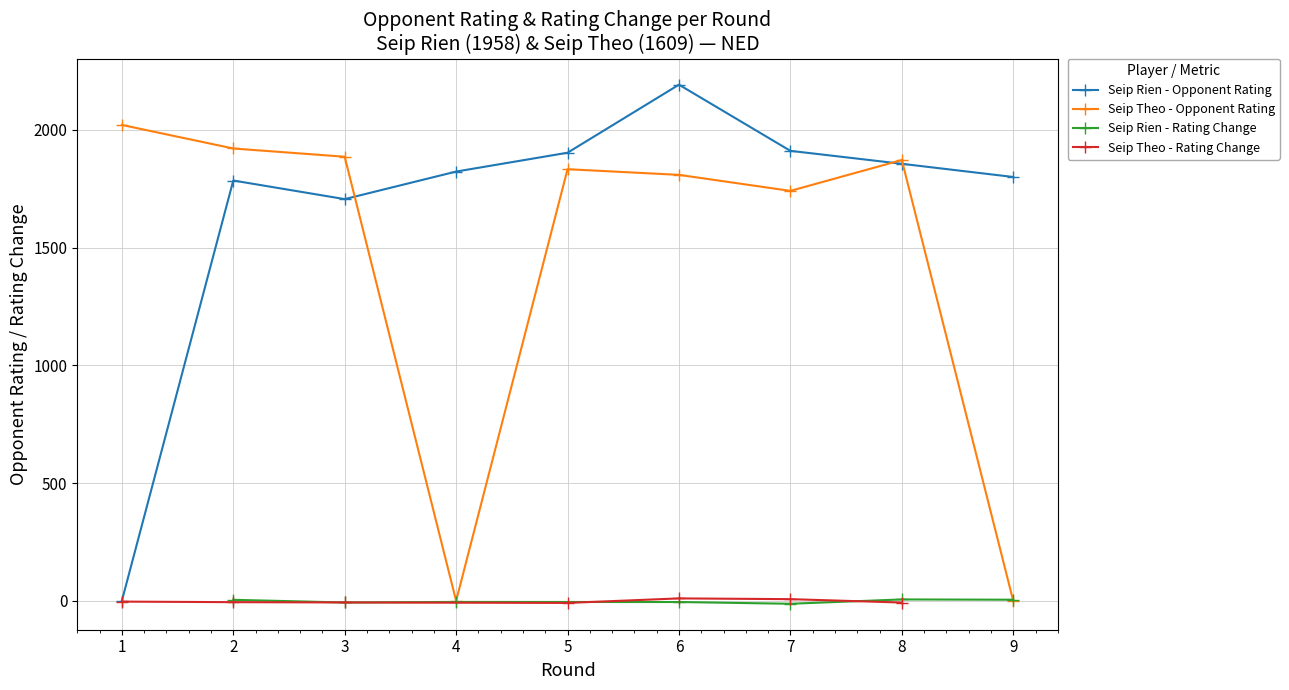

Which series has the largest range (max minus min)?

Seip Rien - Rating